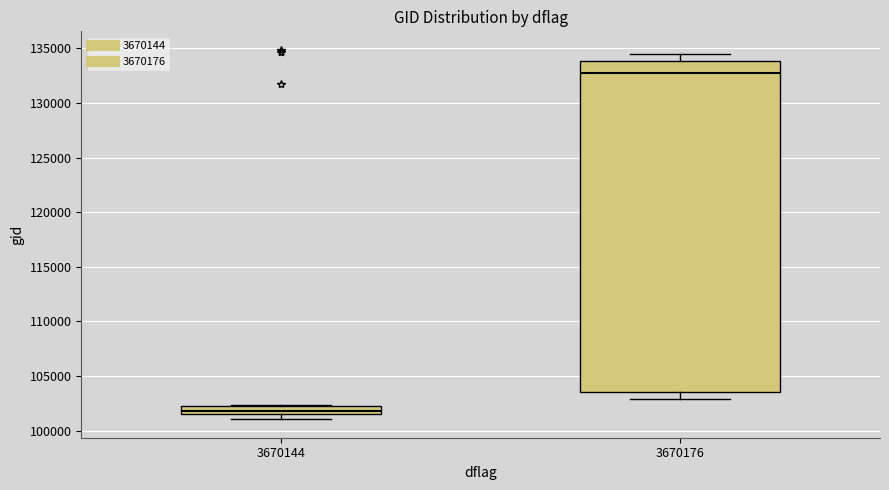

Reading left to right, transcribe this box plot: for each box, give where its median line is, the range the box spans, and where its two whiskers end, as read against the y-axis. The values are not printed on the chart, so give them approximately, as read against the axis.

3670144: median 102000, box 101500 to 102500, whiskers 101000 to 102500
3670176: median 132500, box 103500 to 134000, whiskers 103000 to 134500